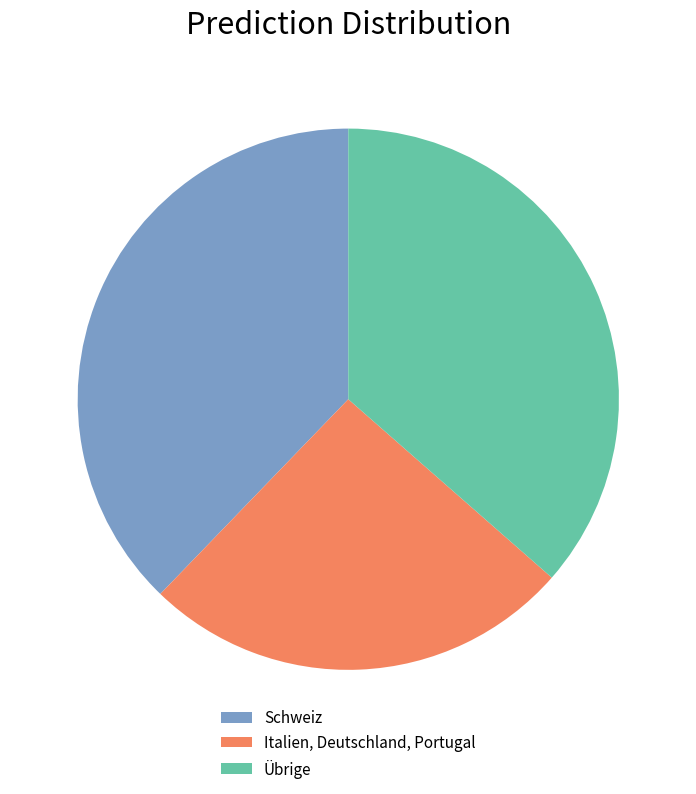

Combined, do Übrige and Italien, Deutschland, Portugal account for over 50%?

Yes